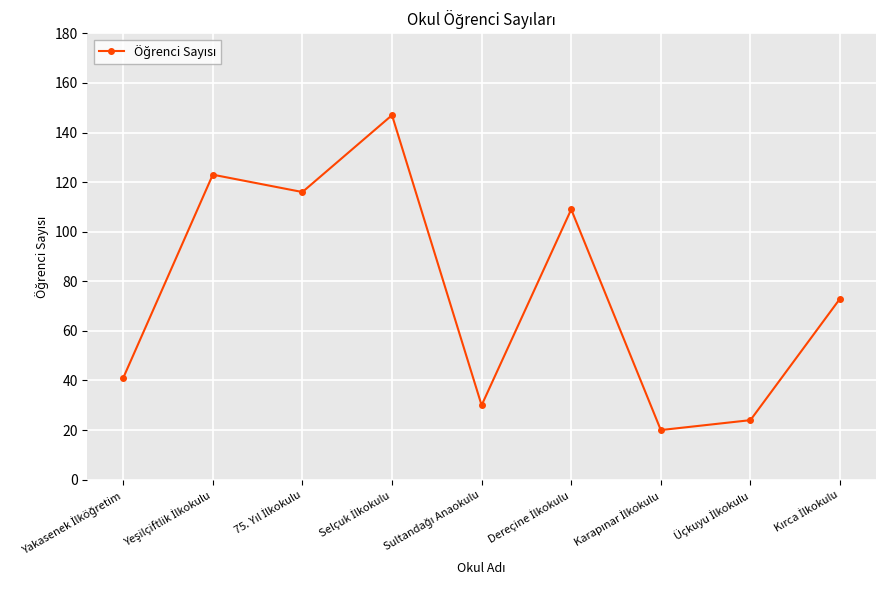

Does the chart display data point markers on the line(s)?

Yes